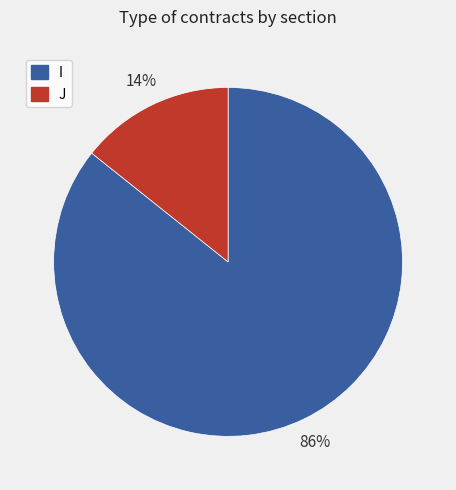

Does any single category account for the majority?

Yes